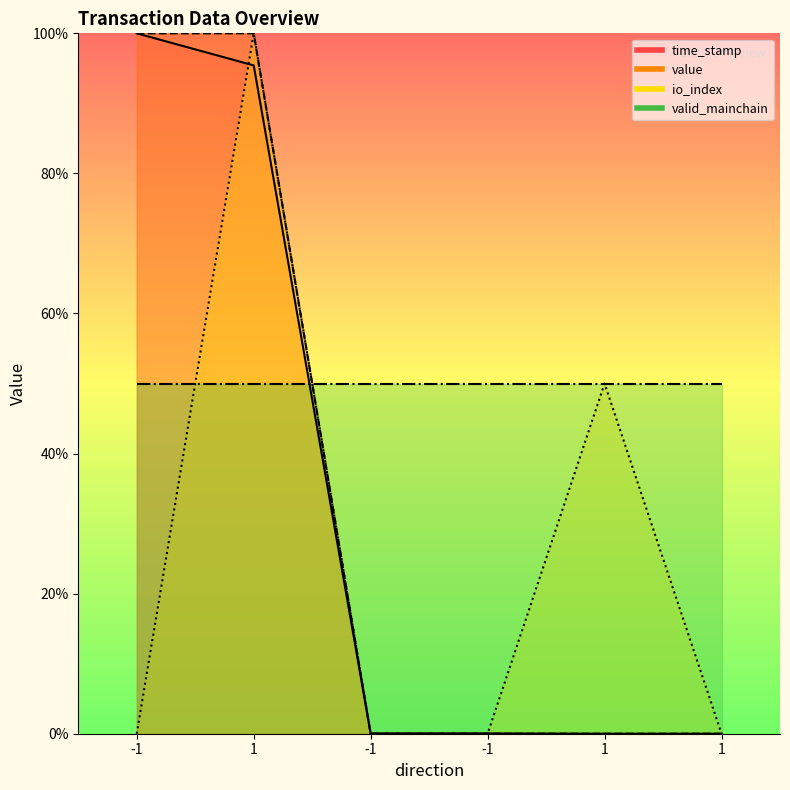

Which series ends up on top after the final intersection of time_stamp and io_index?

io_index